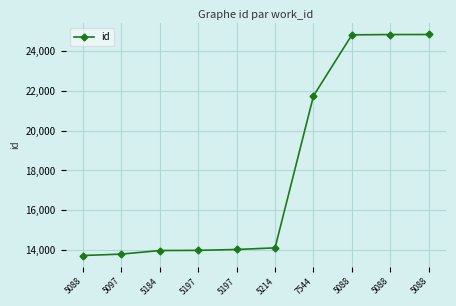

How many lines are shown in the chart?

1